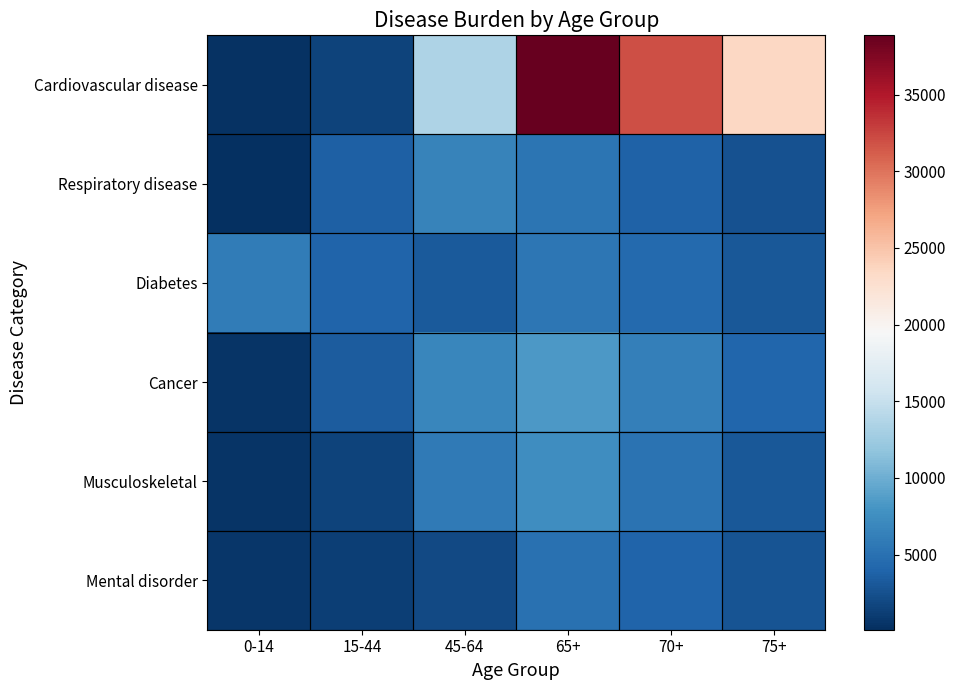

Reading right to left, transcribe all the data shown in this chart.

Cardiovascular disease: 75+=23443	70+=32035	65+=38863	45-64=13566	15-44=1514	0-14=275
Respiratory disease: 75+=2662	70+=3824	65+=5292	45-64=6529	15-44=3728	0-14=100
Diabetes: 75+=3069	70+=4364	65+=5516	45-64=3189	15-44=3904	0-14=5921
Cancer: 75+=4064	70+=6217	65+=8307	45-64=6796	15-44=3407	0-14=443
Musculoskeletal: 75+=3110	70+=5213	65+=7424	45-64=5750	15-44=1575	0-14=553
Mental disorder: 75+=2703	70+=3948	65+=5011	45-64=2007	15-44=1240	0-14=624